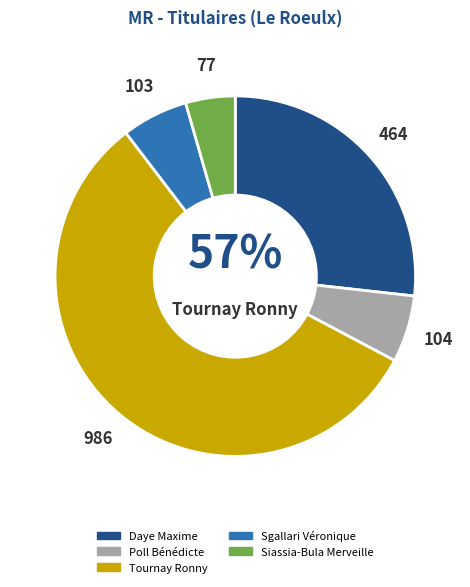

The Daye Maxime slice represents 17% of the pie. True or false?

False